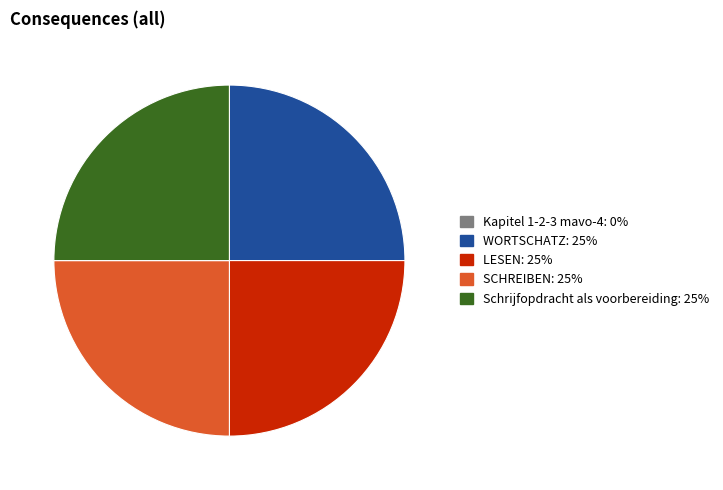

True or false: WORTSCHATZ accounts for 16% of the total.

False